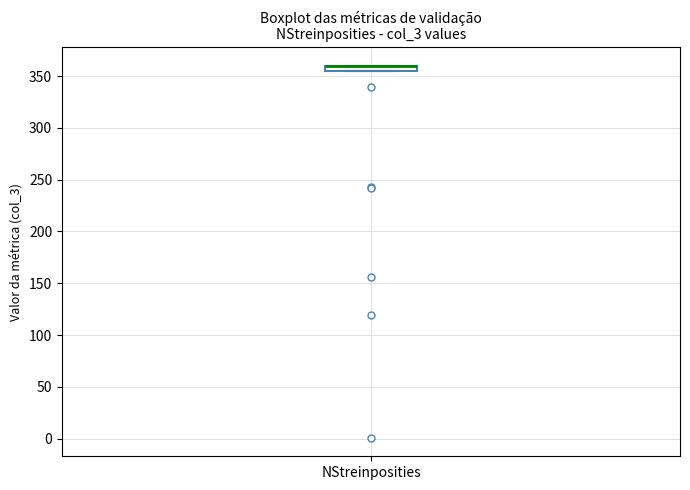

Where is the upper edge of the box for NStreinposities on the y-axis? The values are not printed on the chart, so give them approximately, as read against the axis.

360